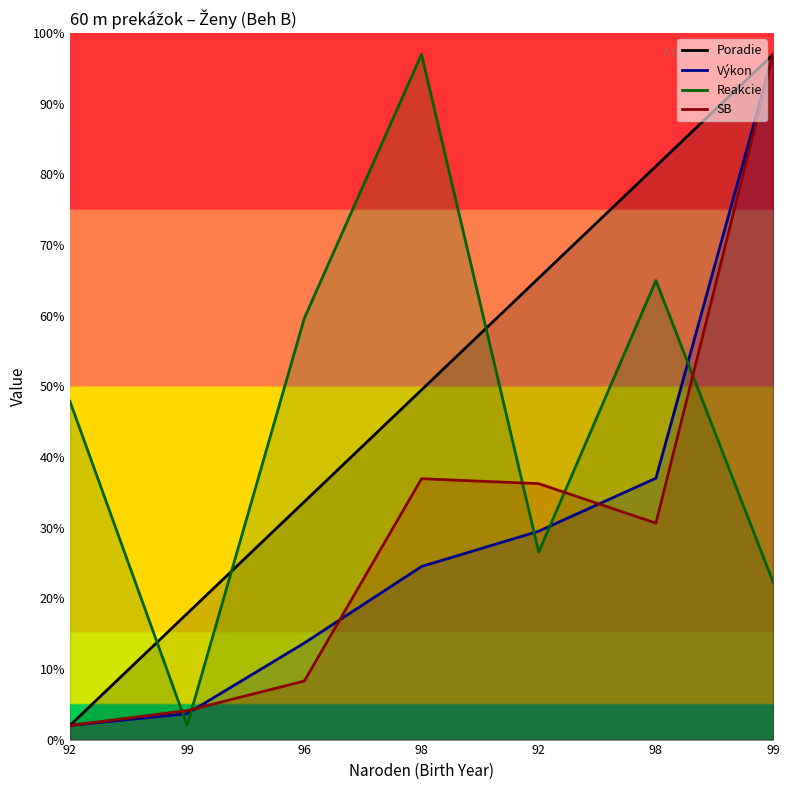

What value does the Poradie series have at 96?

33.7